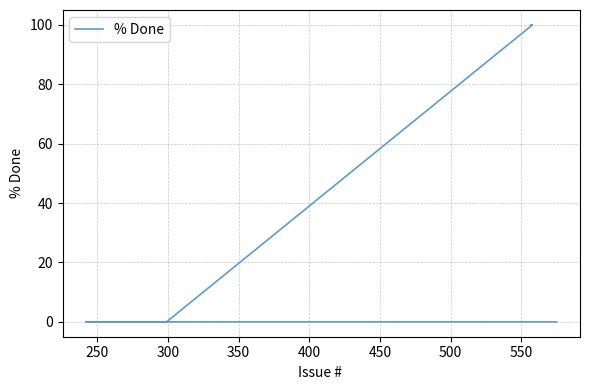

What is the difference between the maximum and minimum values?

100